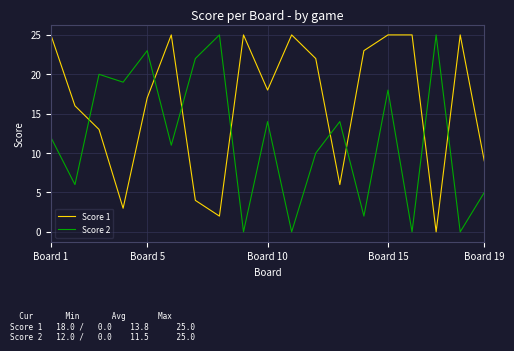

What is the difference between the maximum and minimum values in the Score 1 series?

25